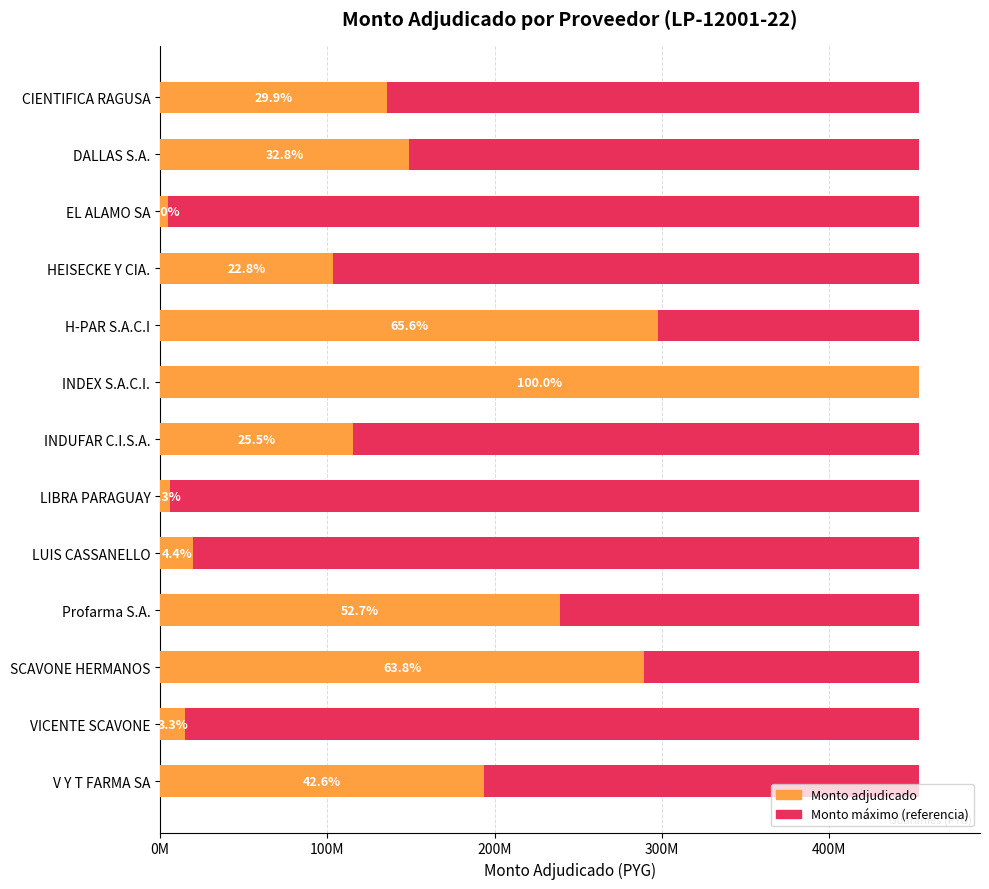

At 100M, list the series in order from largest to smallest.

monto_adjudicado, Max (reference)